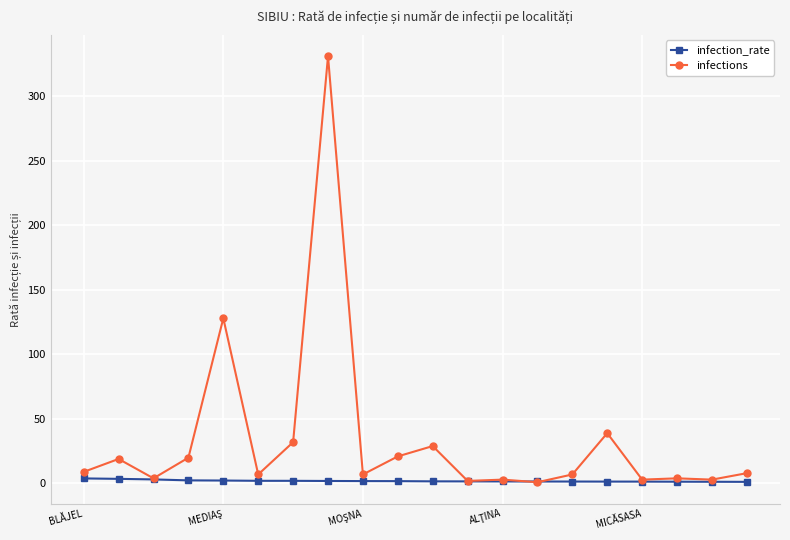

What is the highest value of the infections series?

331.0